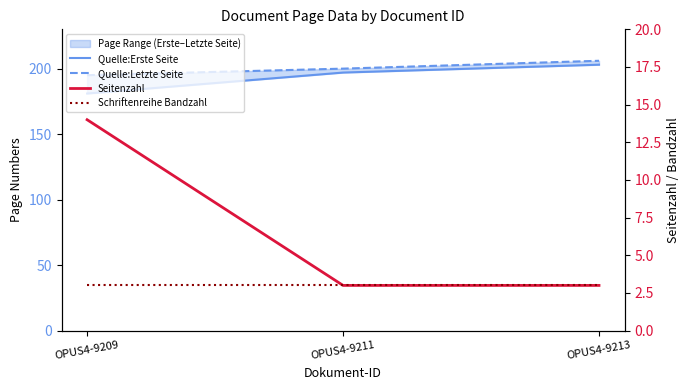

Between OPUS4-9211 and OPUS4-9213, which is larger?

OPUS4-9213